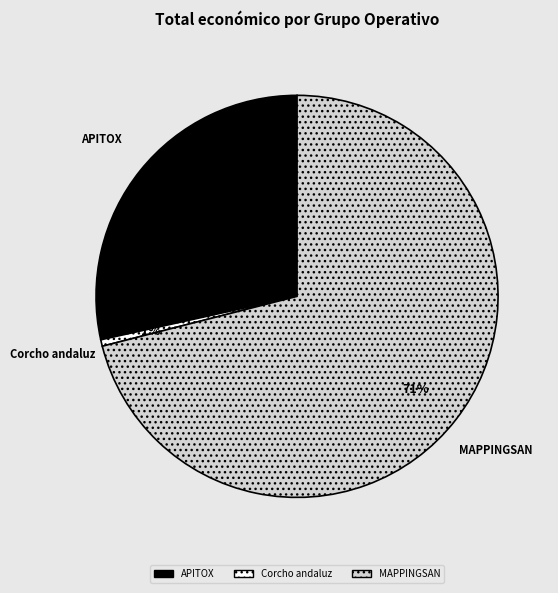

Does MAPPINGSAN represent more than half of the total?

Yes